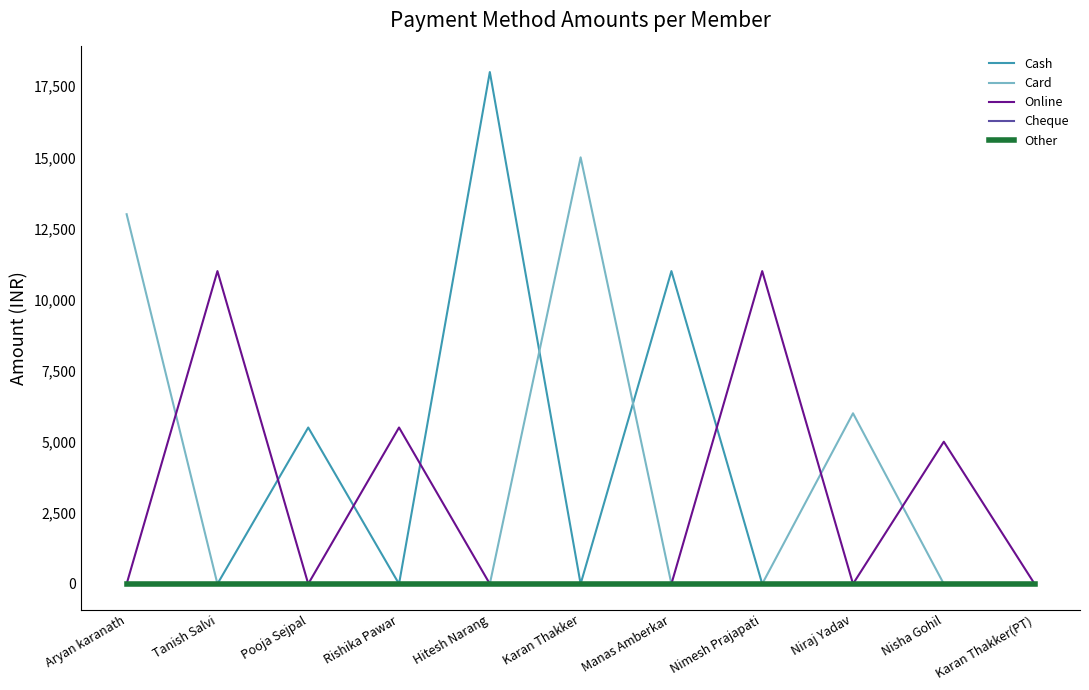

True or false: Card and Other intersect in this chart.

False